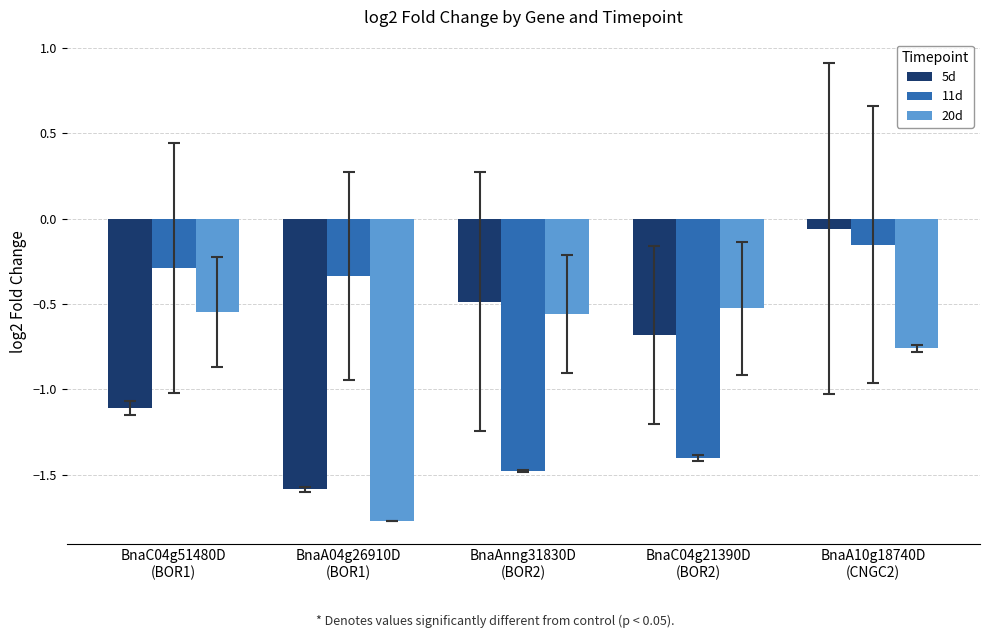

What is the label of the 2nd bar from the right?

BnaC04g21390D
(BOR2)